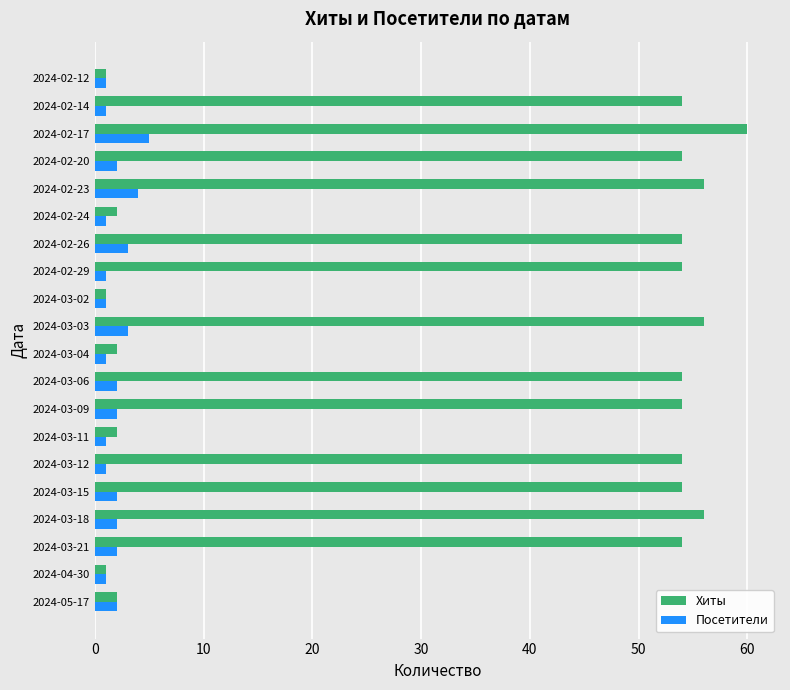

Is it true that Хиты equals 2 at 2024-03-11?

True